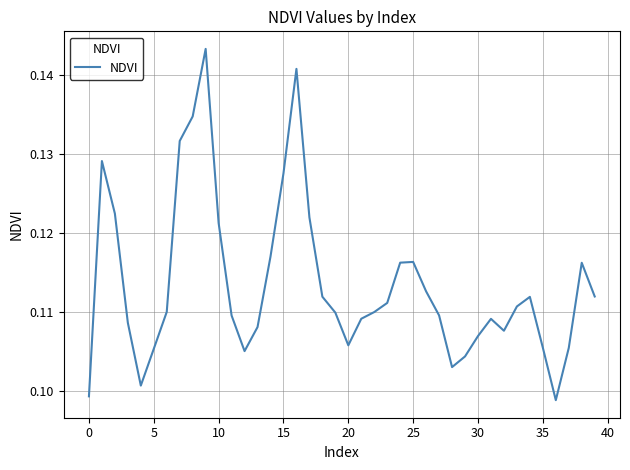

Count the values in the range 0 to 1.

40